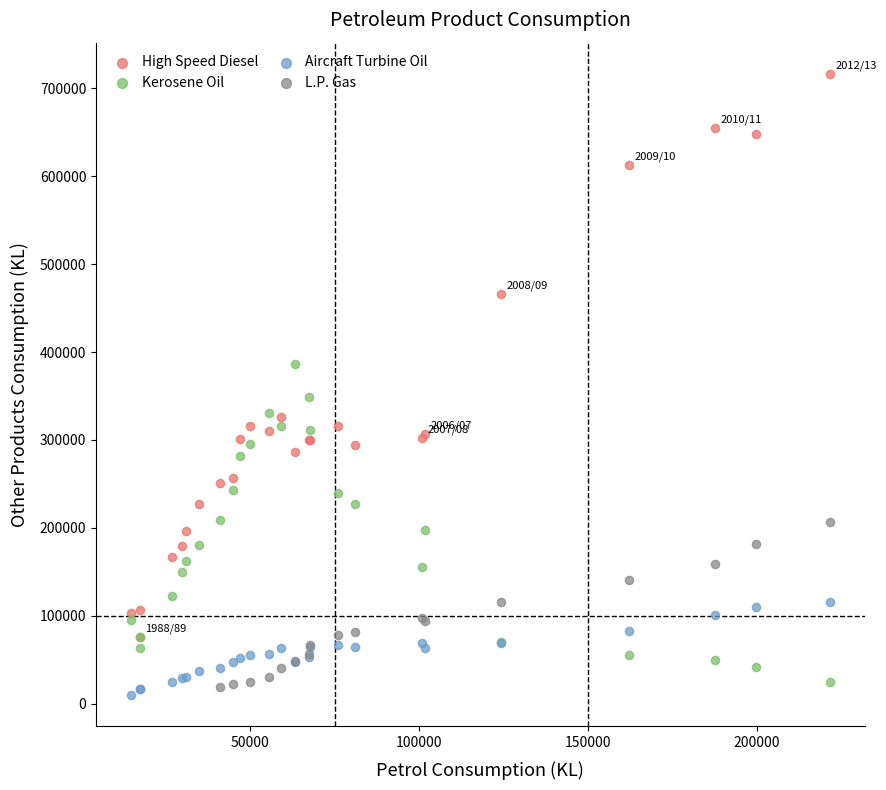

What are all the series names shown in the legend?

High Speed Diesel, Kerosene Oil, Aircraft Turbine Oil, L.P. Gas